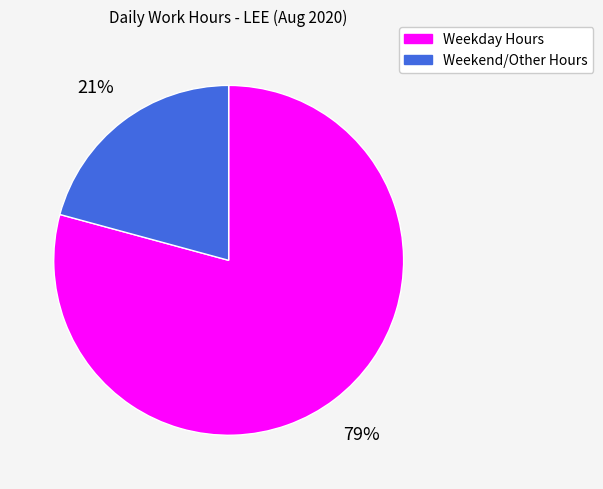

To the nearest percent, what is the average slice percentage?

50%